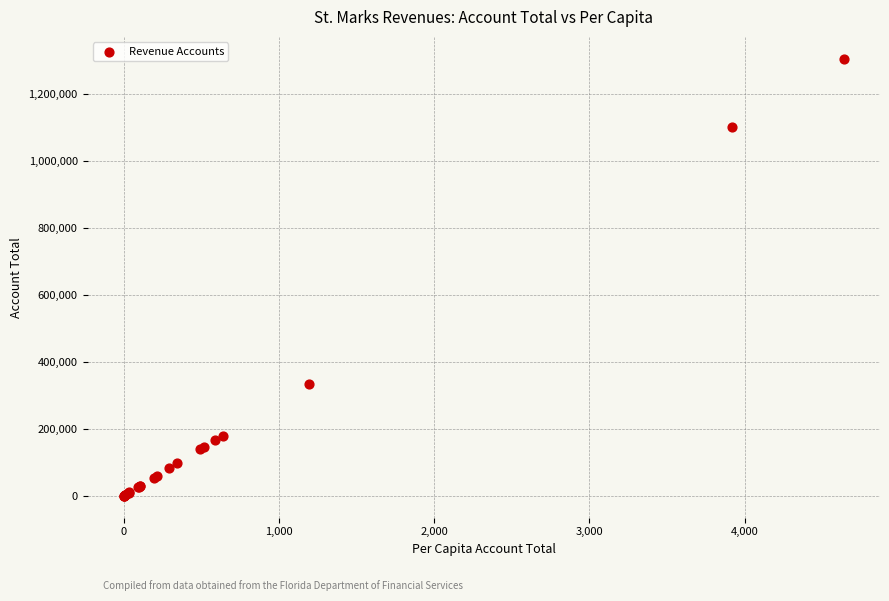

What Y value in the scatter plot is closest to 651877?

334829